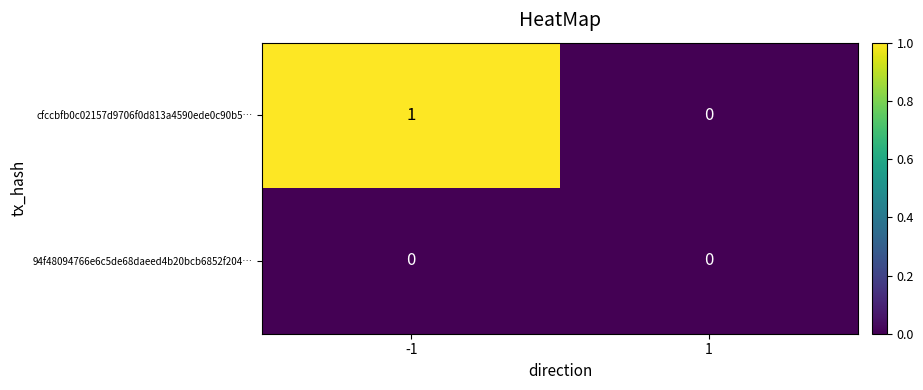

At -1, list the series in order from largest to smallest.

cfccbfb0c02157d9706f0d813a4590ede0c90b5…, 94f48094766e6c5de68daeed4b20bcb6852f204…